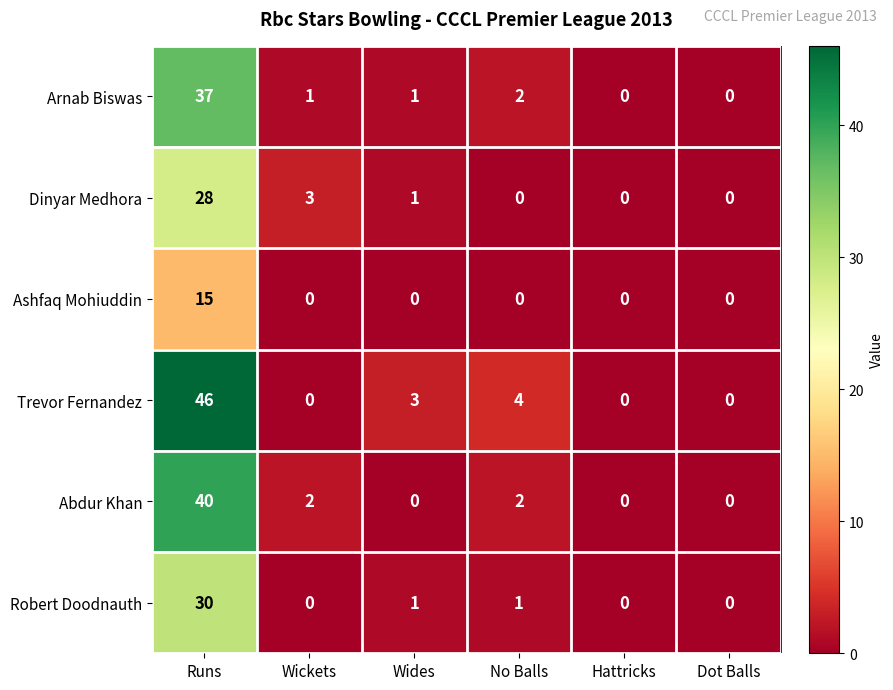

Count the number of data series in this chart.

6